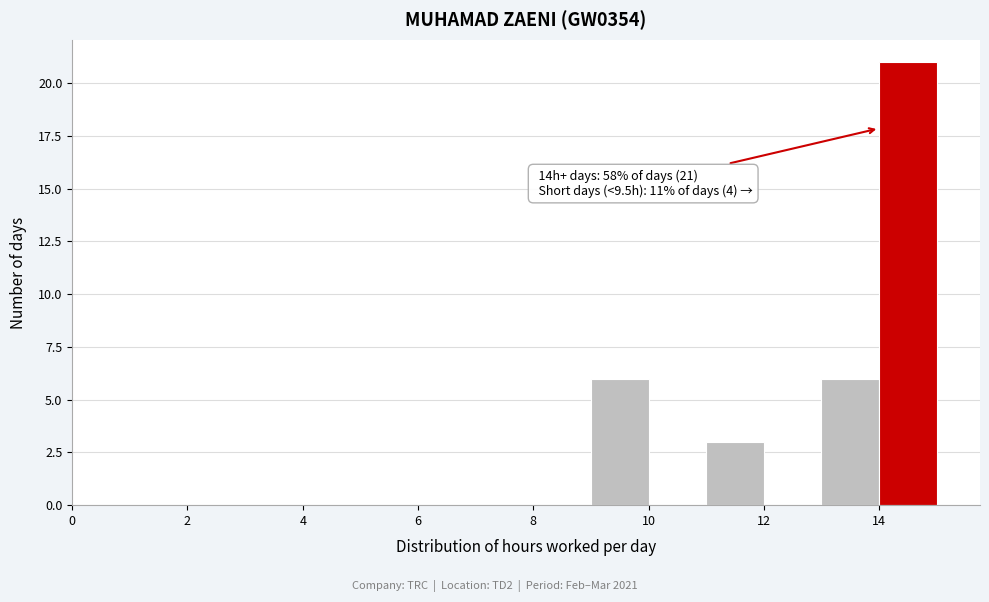

Over which range of the x-axis is the bar tallest?

14 to 15